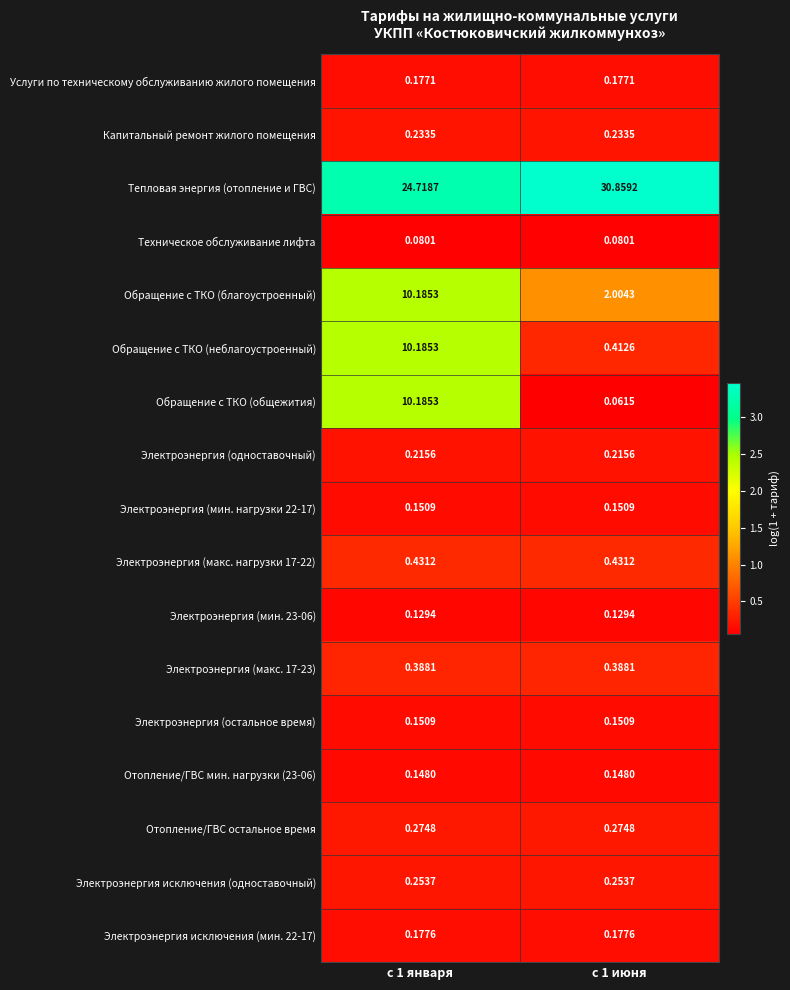

Which series has the widest spread of values?

Обращение с ТКО (общежития)